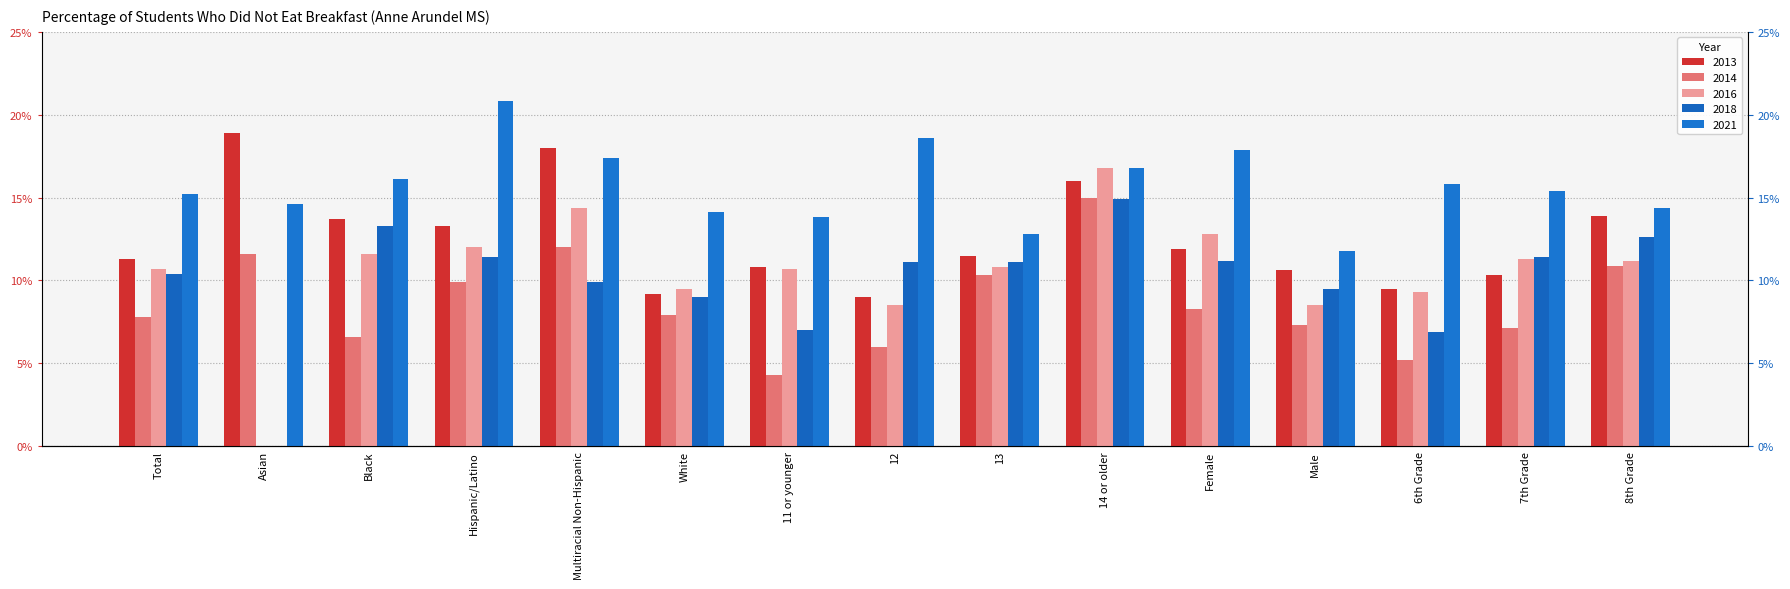

Between 6th Grade and 11 or younger, which is larger?

11 or younger